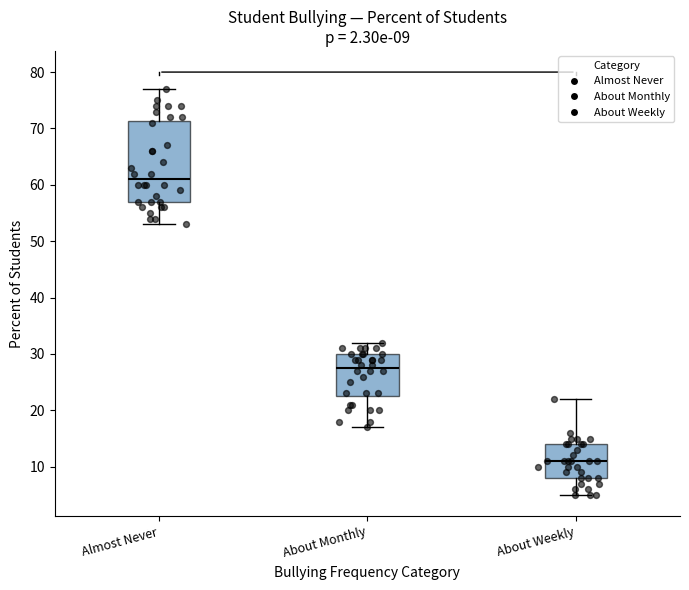

Comparing the boxes themselves (not the whiskers), which one is the tallest?

Almost Never